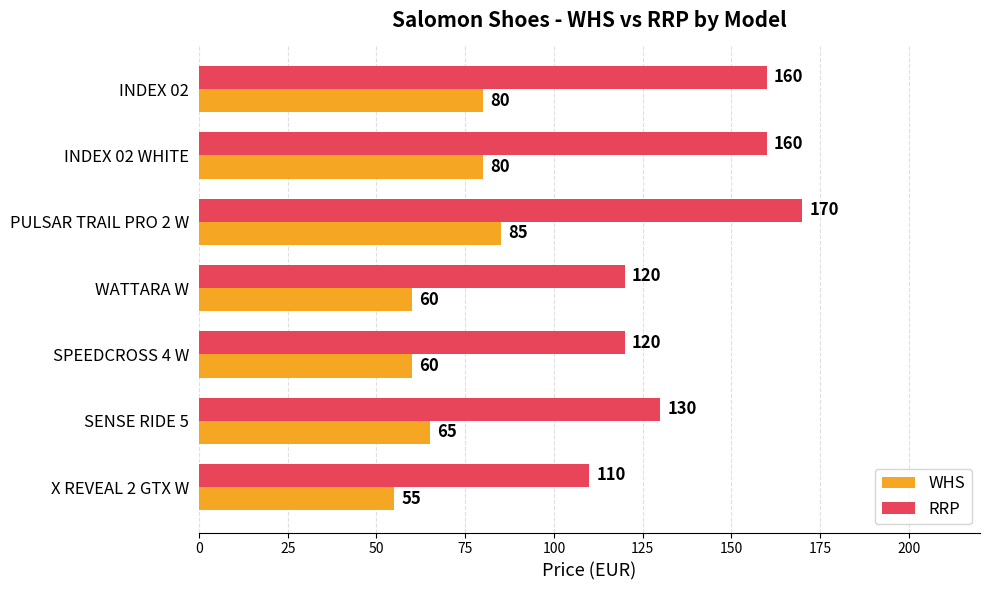

Rank the series by their maximum value, from lowest to highest.

WHS, RRP